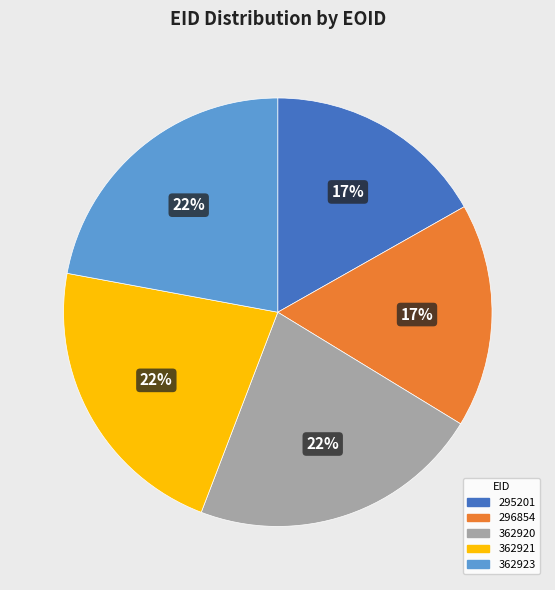

True or false: 295201 accounts for 17% of the total.

True